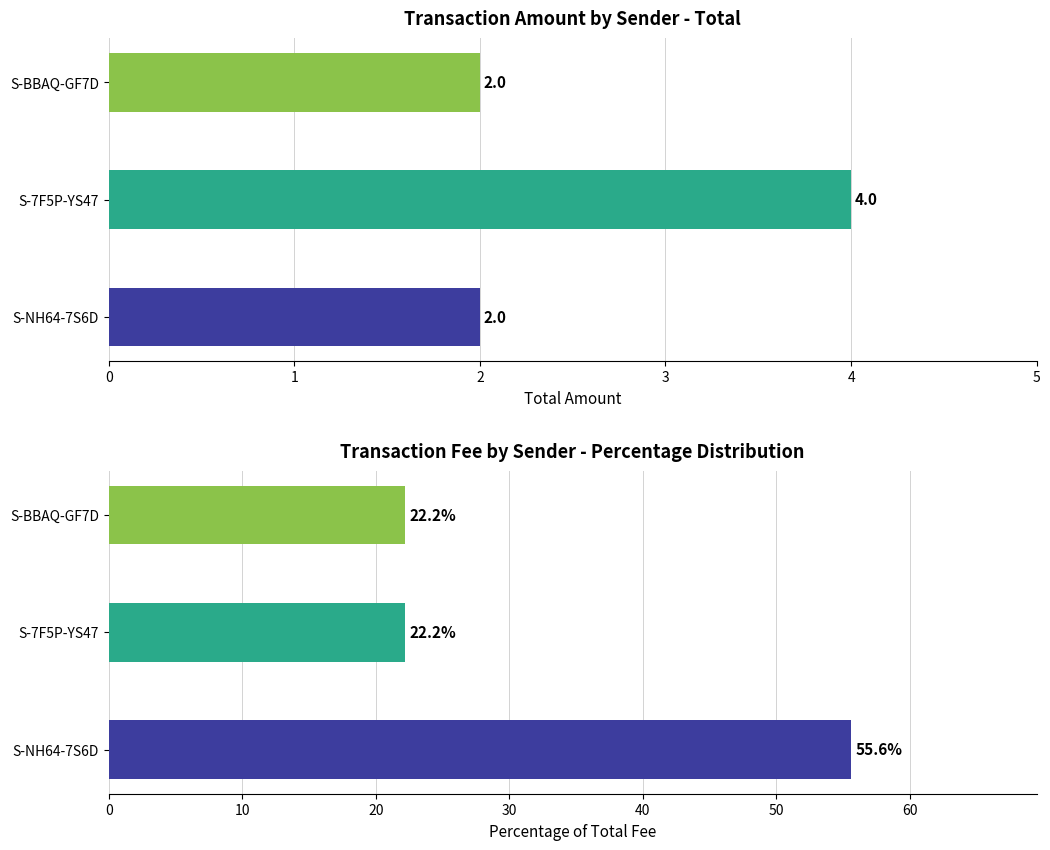

Which series has the largest range (max minus min)?

Fee